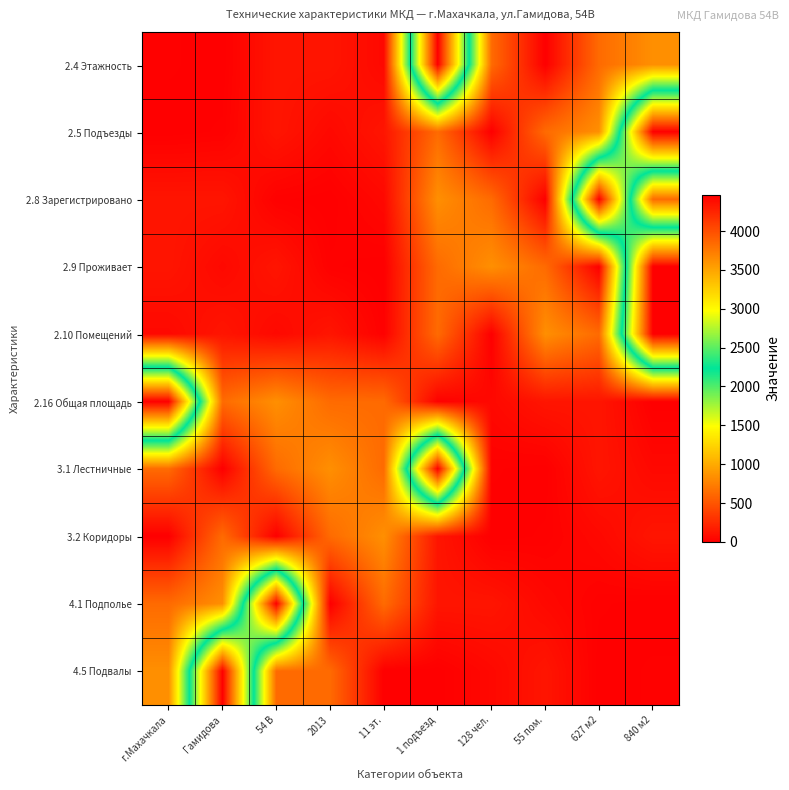

How many distinct data groups are displayed?

10